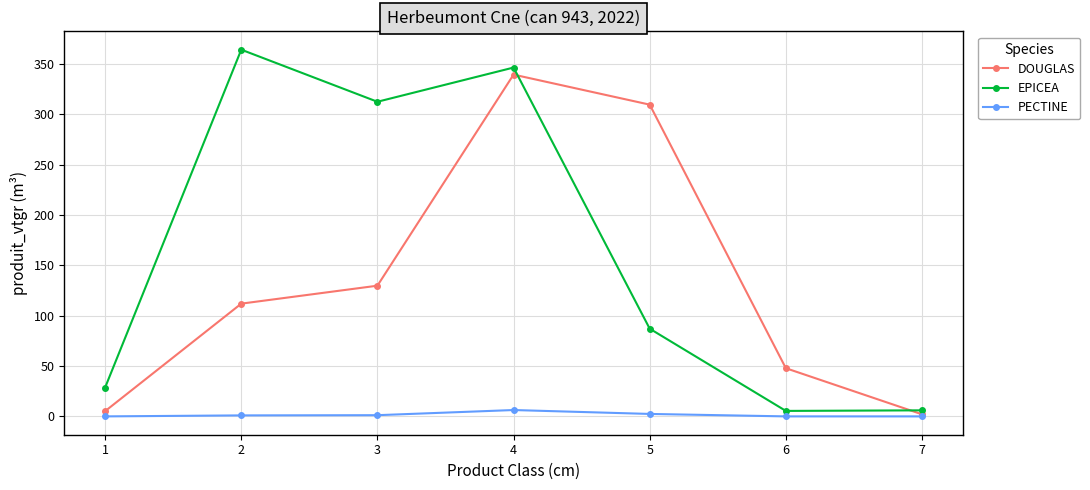

True or false: DOUGLAS has a value of 575.4 at 4.

False